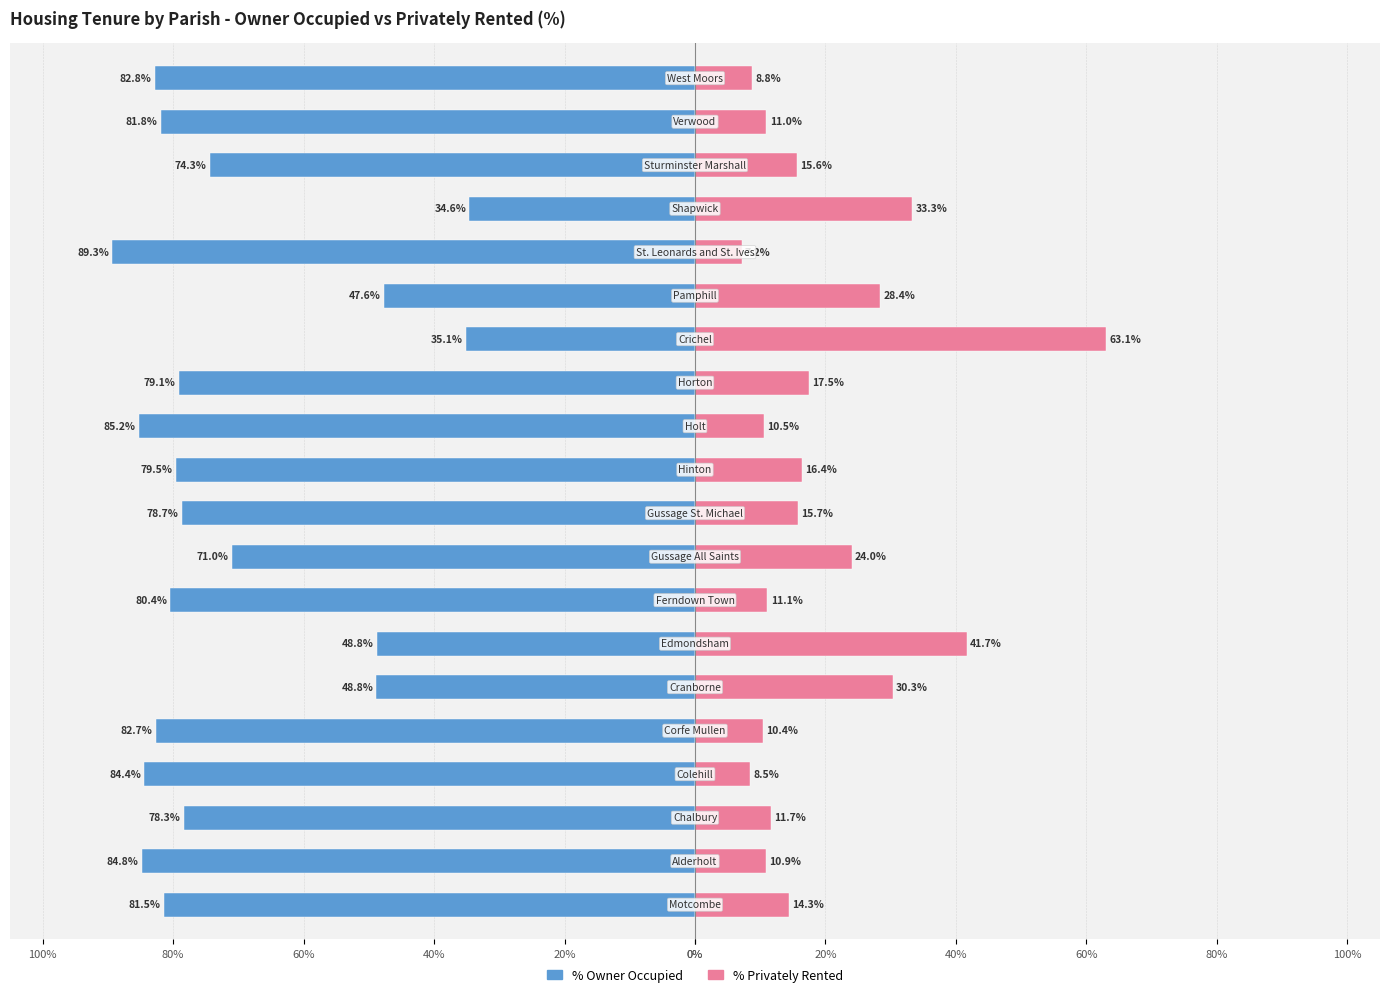

What is the difference between the second highest and second lowest values in the % Owner Occupied series?

50.1